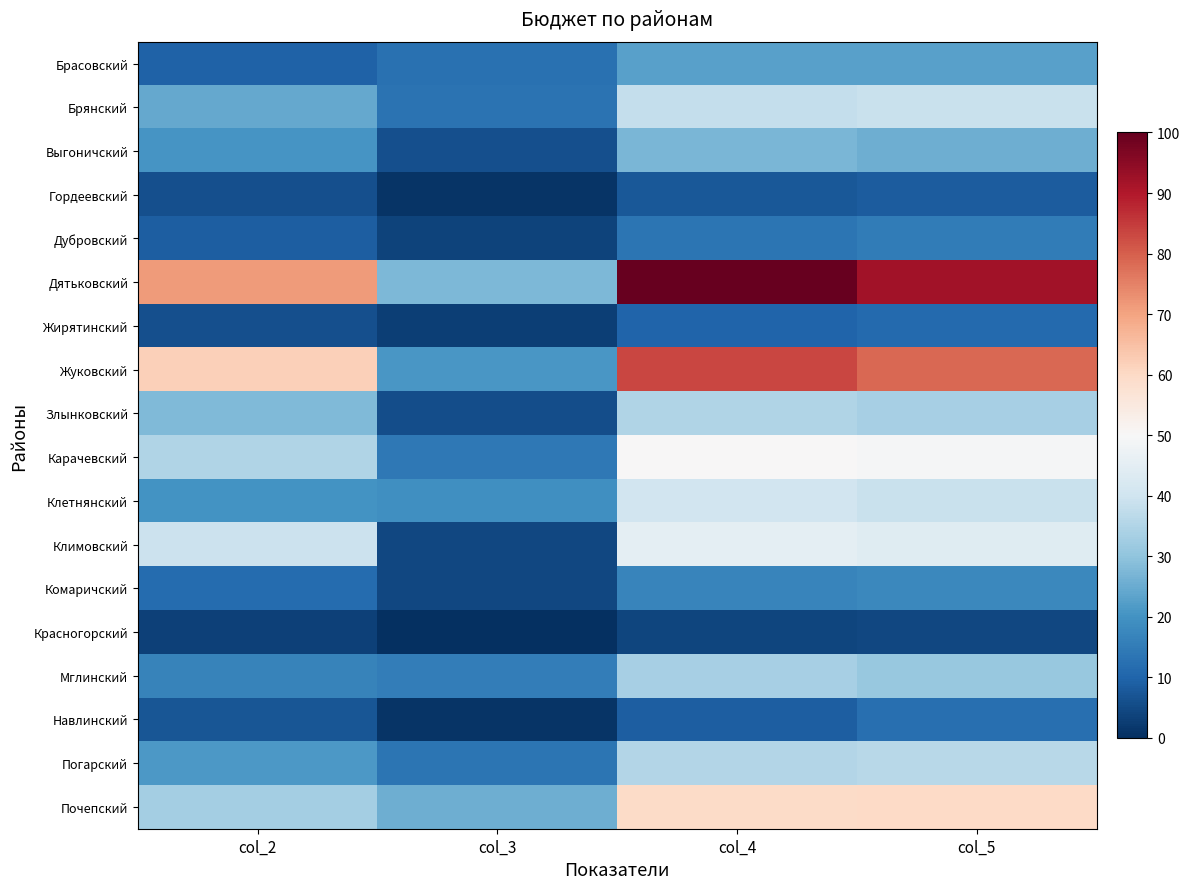

Reading left to right, what are all the values shown in this chart?

Брасовский: col_2=9.4	col_3=12.5	col_4=22.9	col_5=22.9
Брянский: col_2=24.2	col_3=13.1	col_4=38.3	col_5=38.8
Выгоничский: col_2=20.4	col_3=5.9	col_4=27.3	col_5=25.6
Гордеевский: col_2=6.0	col_3=0.9	col_4=7.8	col_5=8.3
Дубровский: col_2=8.8	col_3=3.9	col_4=13.6	col_5=15.0
Дятьковский: col_2=71.5	col_3=27.6	col_4=100.0	col_5=91.8
Жирятинский: col_2=6.0	col_3=3.1	col_4=10.0	col_5=11.0
Жуковский: col_2=61.8	col_3=20.7	col_4=83.4	col_5=78.6
Злынковский: col_2=28.1	col_3=5.9	col_4=34.9	col_5=33.5
Карачевский: col_2=34.8	col_3=14.3	col_4=50.1	col_5=49.4
Клетнянский: col_2=20.3	col_3=19.2	col_4=40.3	col_5=38.8
Климовский: col_2=39.5	col_3=4.6	col_4=45.0	col_5=44.1
Комаричский: col_2=11.7	col_3=4.4	col_4=17.1	col_5=17.6
Красногорский: col_2=3.2	col_3=0.0	col_4=4.2	col_5=4.4
Мглинский: col_2=16.7	col_3=15.6	col_4=33.2	col_5=30.9
Навлинский: col_2=7.1	col_3=1.0	col_4=8.9	col_5=12.3
Погарский: col_2=21.2	col_3=13.3	col_4=35.5	col_5=36.2
Почепский: col_2=32.9	col_3=25.5	col_4=59.4	col_5=60.0